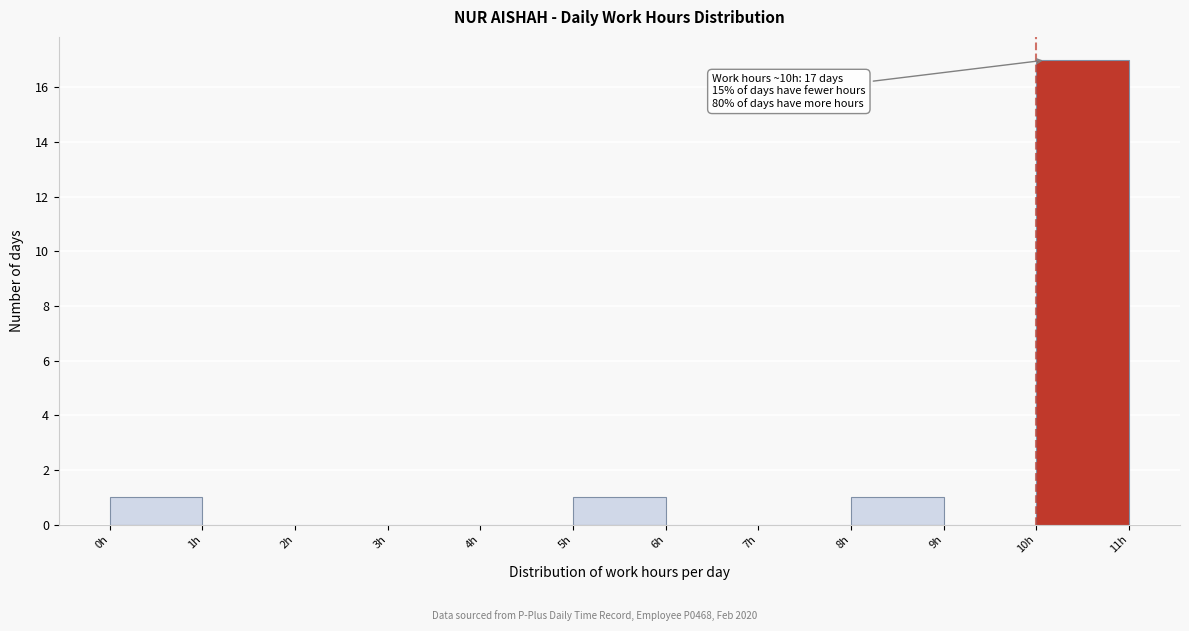

Over which range of the x-axis is the bar tallest?

10 to 11